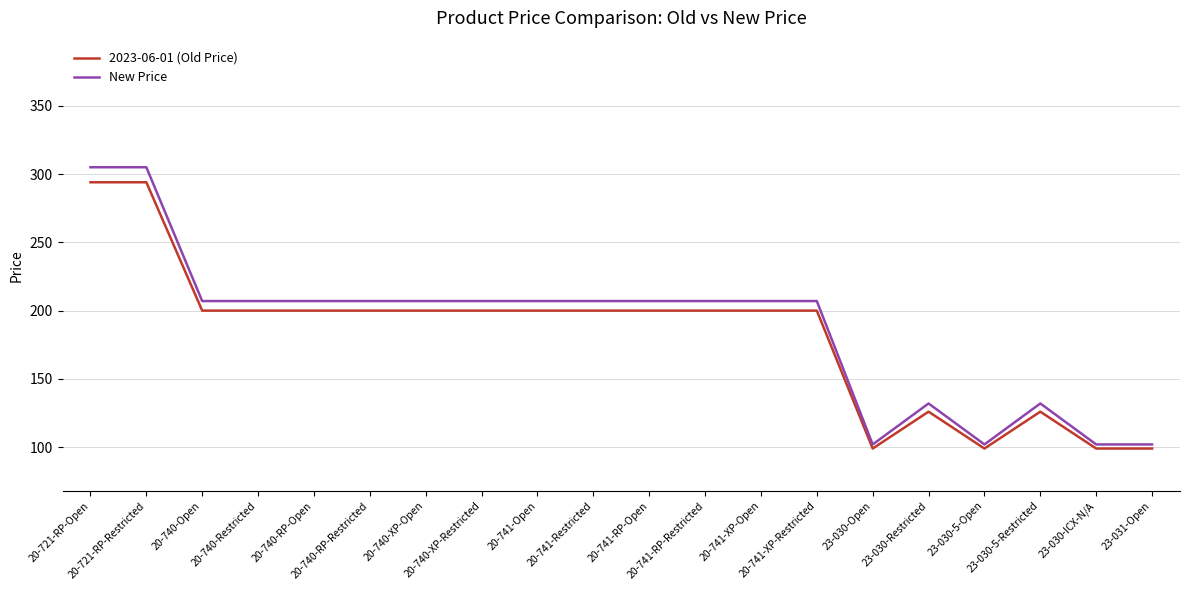

Count the number of categories in the chart.

20